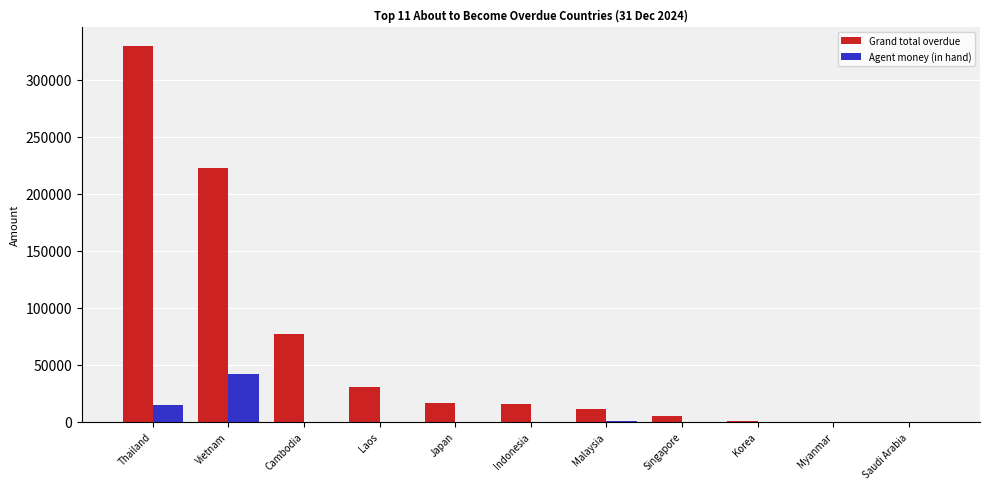

What is the spread (max minus min) of values at Indonesia?

15203.5